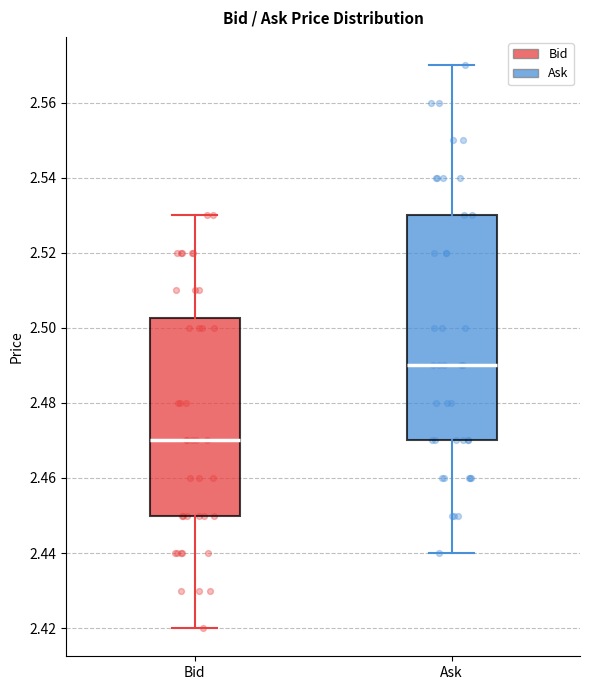

Which box is the tallest, from its lower edge to its upper edge?

Ask